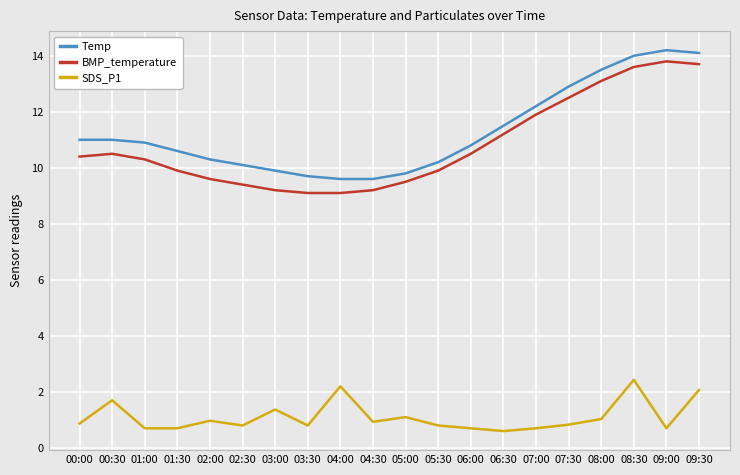

What is the difference between the highest and lowest values at 08:30?

11.6